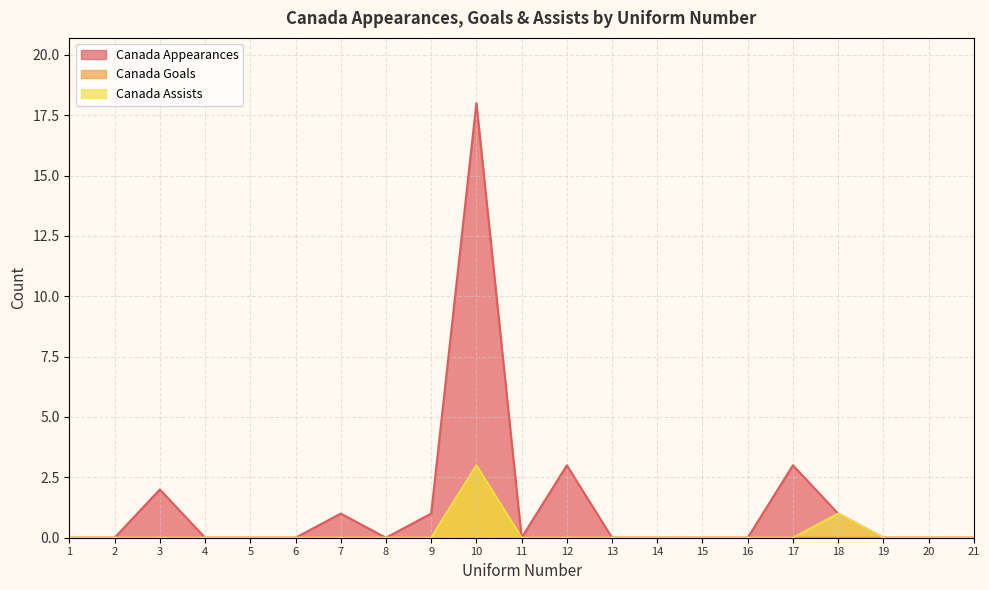

At which category does Canada Appearances reach its first local peak?

3